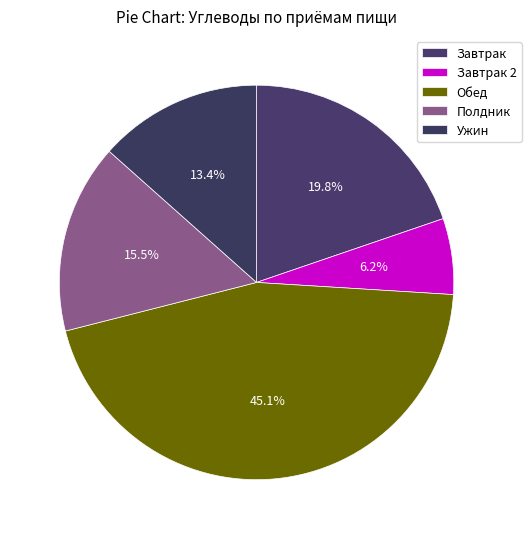

Does Завтрак represent more than half of the total?

No